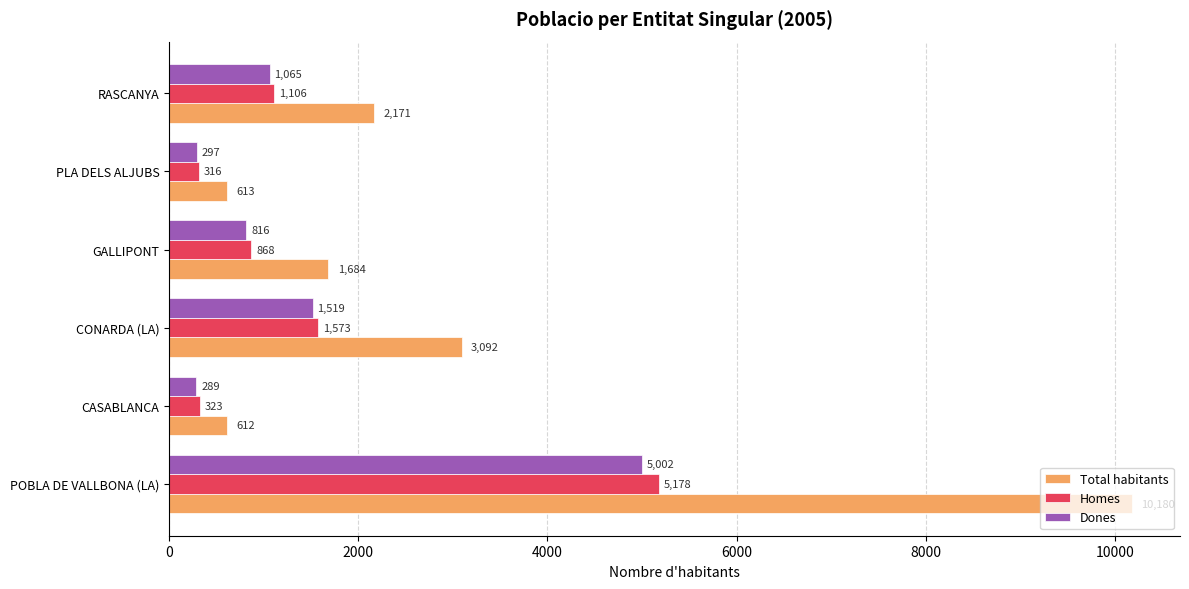

What is the sum of all Dones values?

8988